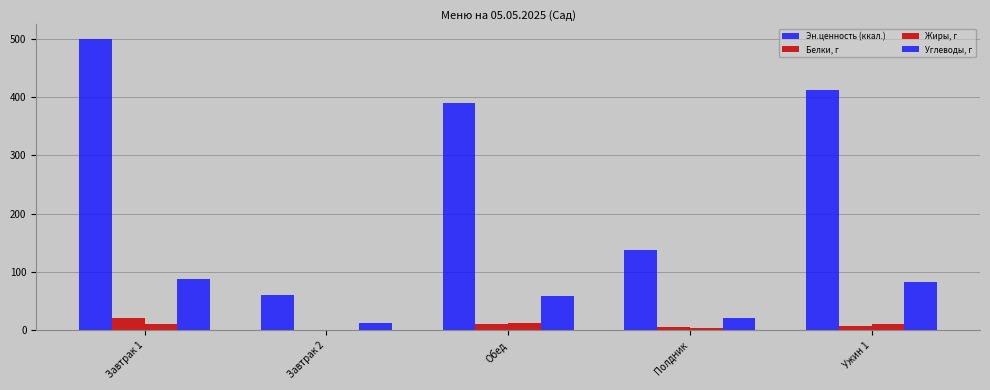

Reading left to right, extract all data points from this chart.

Эн.ценность (ккал.): Завтрак 1=500.0	Завтрак 2=60.3	Обед=389.6	Полдник=137.9	Ужин 1=412.7
Белки, г: Завтрак 1=20.3	Завтрак 2=0.7	Обед=10.0	Полдник=5.5	Ужин 1=7.0
Жиры, г: Завтрак 1=11.0	Завтрак 2=0.1	Обед=11.6	Полдник=3.5	Ужин 1=10.7
Углеводы, г: Завтрак 1=87.9	Завтрак 2=13.2	Обед=58.1	Полдник=21.3	Ужин 1=83.6